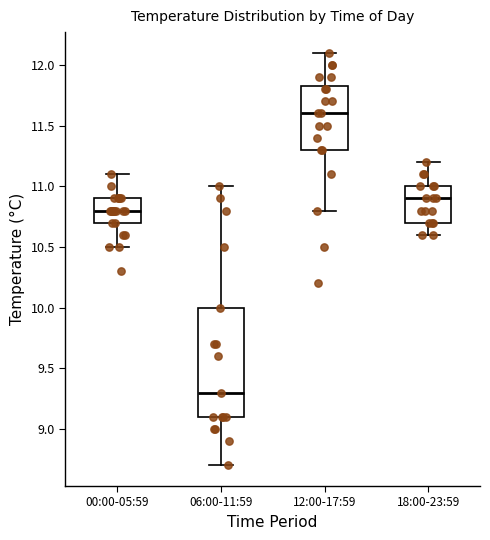

Where does the lower whisker of the box for 00:00-05:59 end on the y-axis? The values are not printed on the chart, so give them approximately, as read against the axis.

10.50